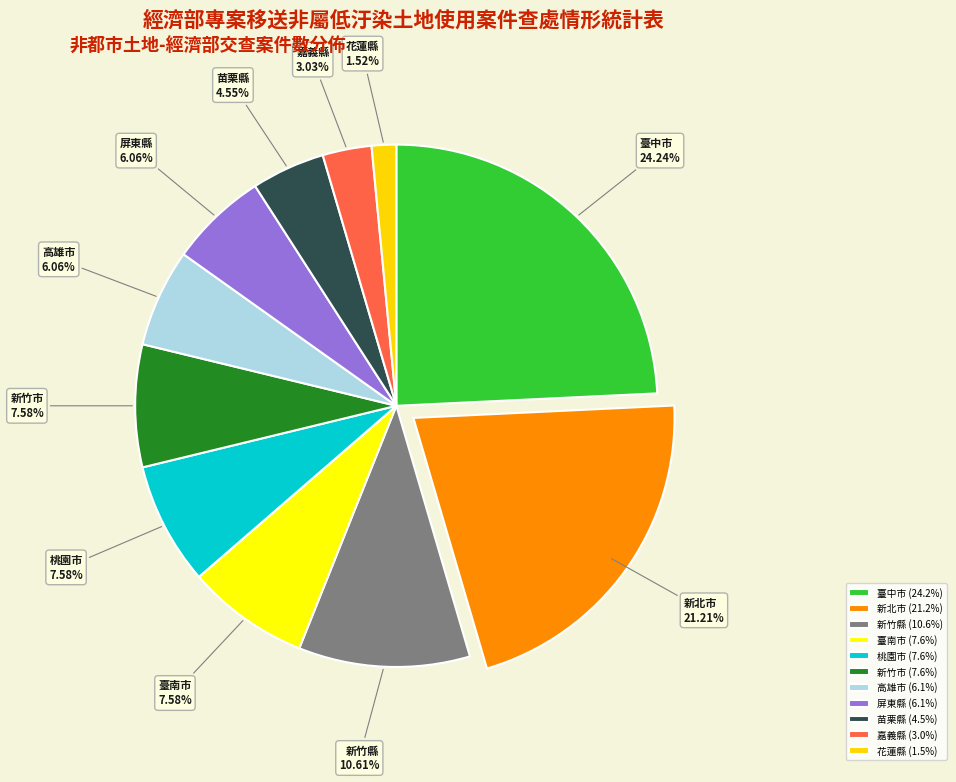

To the nearest percent, what is the combined percentage of 新北市 and 花蓮縣?

23%